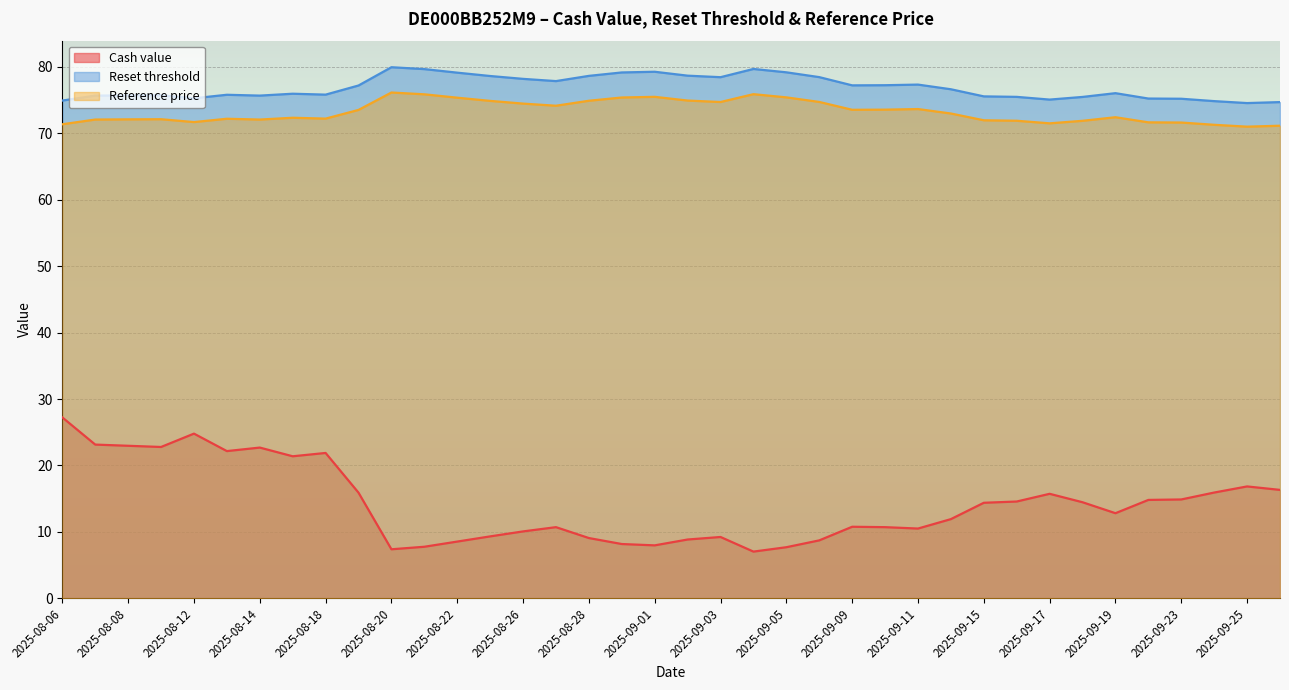

True or false: Reset threshold has a value of 122.0 at 2025-08-15.

False